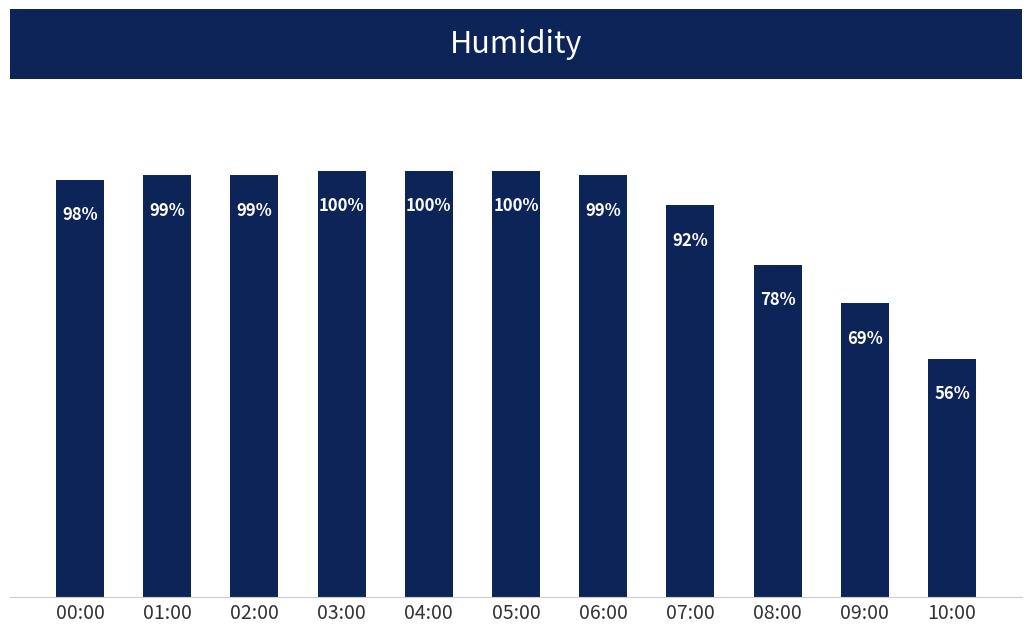

Which category has the lowest value across all series?

10:00